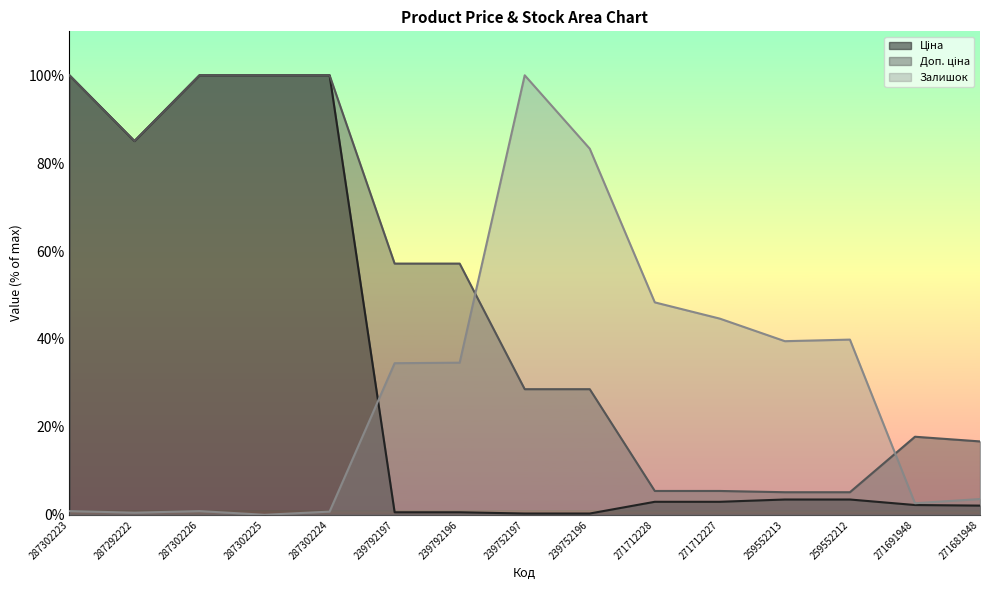

What is the value of the Залишок point at the 5th from the left?

0.7